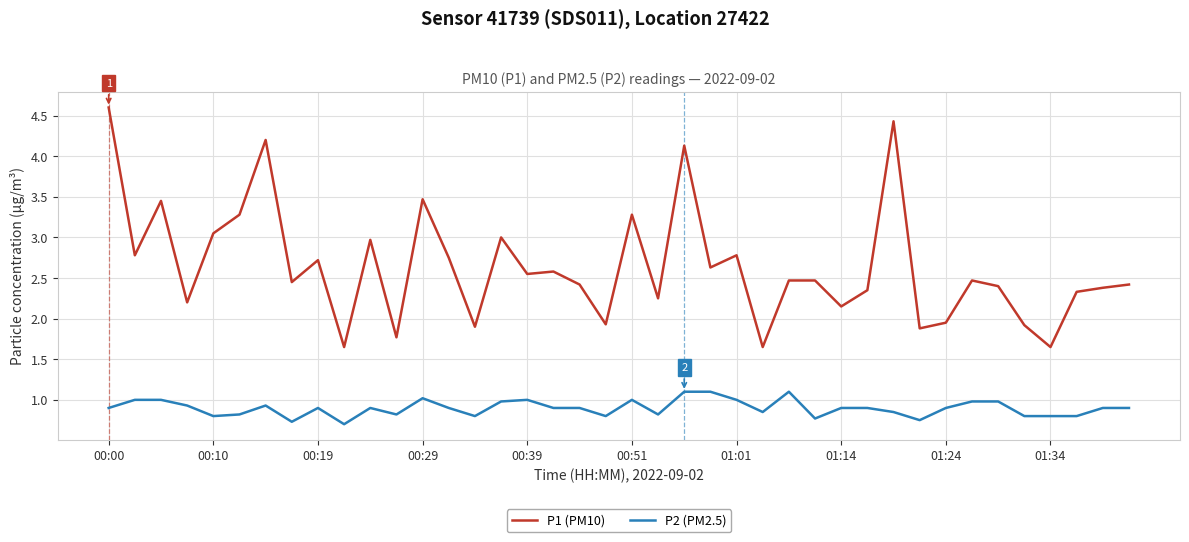

Which series has the widest spread of values?

P1 (PM10)